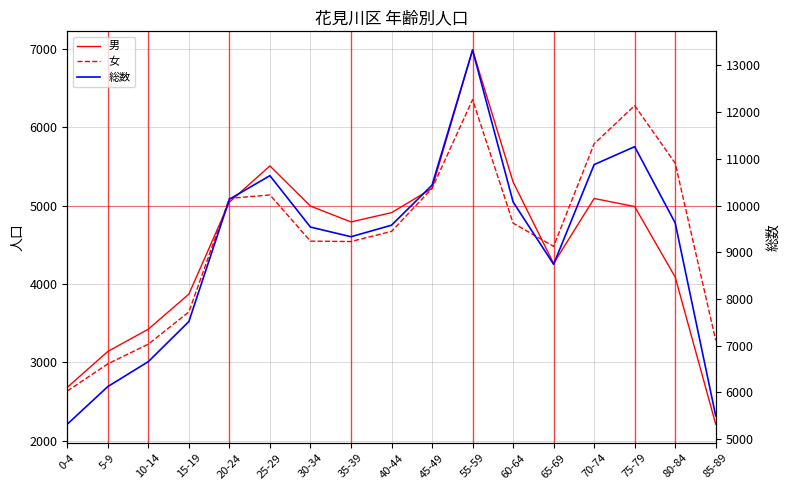

What is the label of the 15th point from the left?

75-79